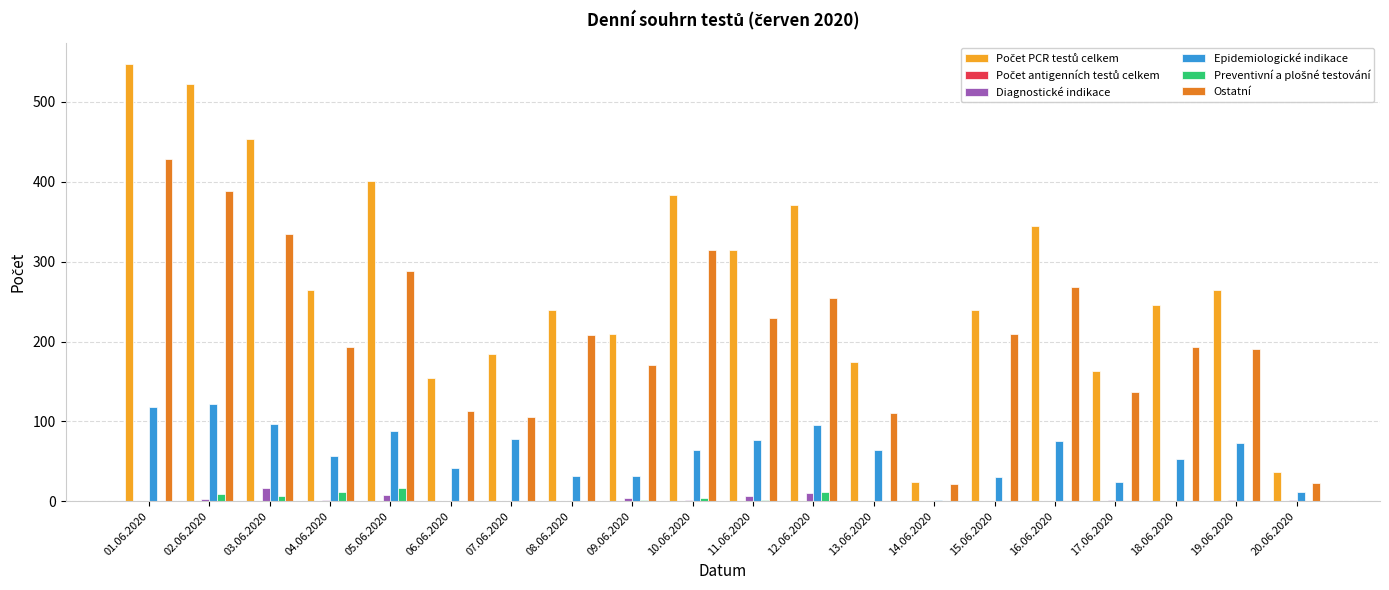

Which category has the highest value across all series?

01.06.2020